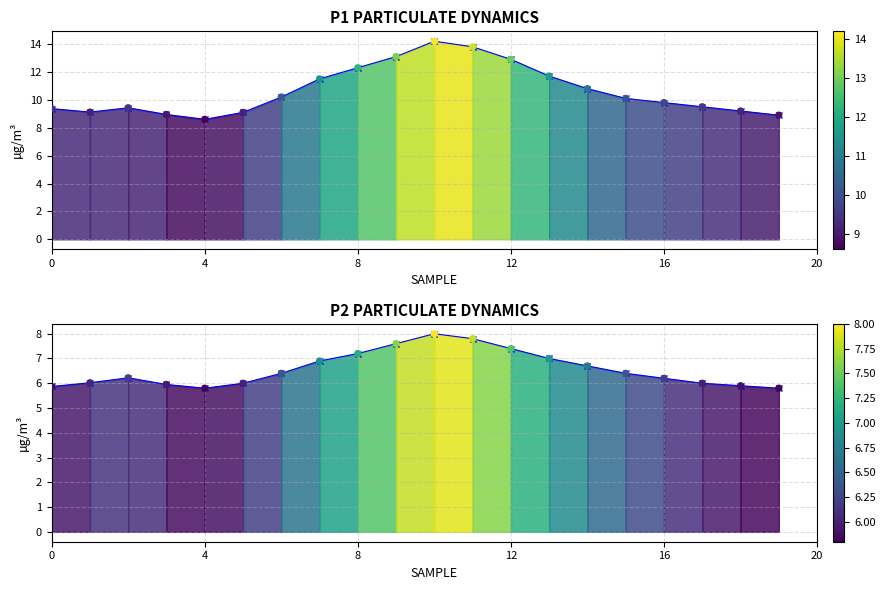

Which series has the largest total across all categories?

P1